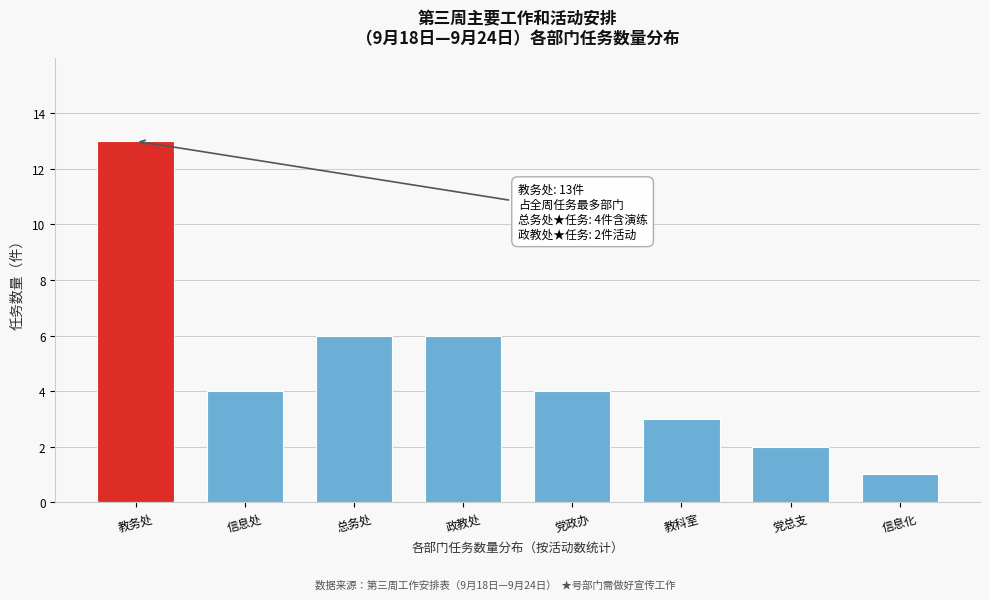

Reading left to right, transcribe all the data shown in this chart.

教务处=13	信息处=4	总务处=6	政教处=6	党政办=4	教科室=3	党总支=2	信息化=1